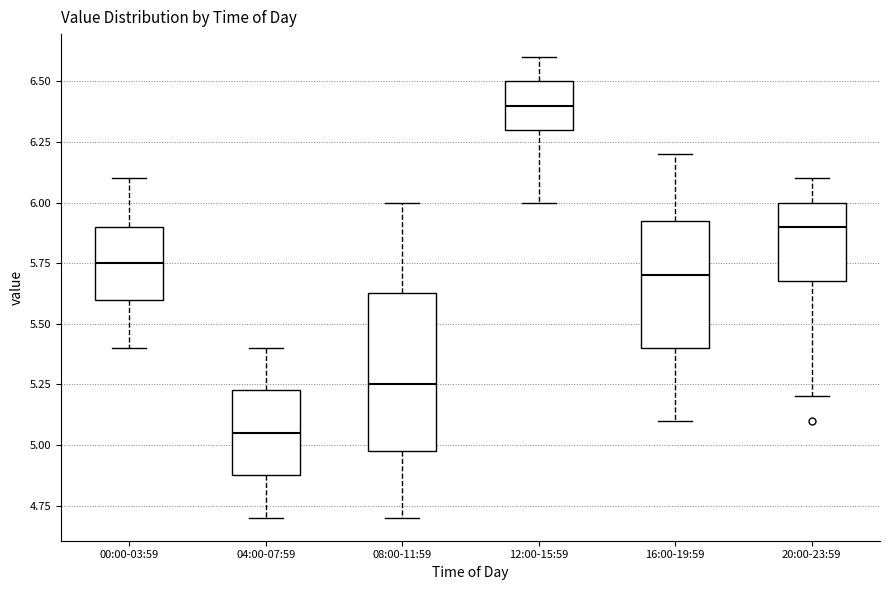

Which box has the lowest median line?

04:00-07:59